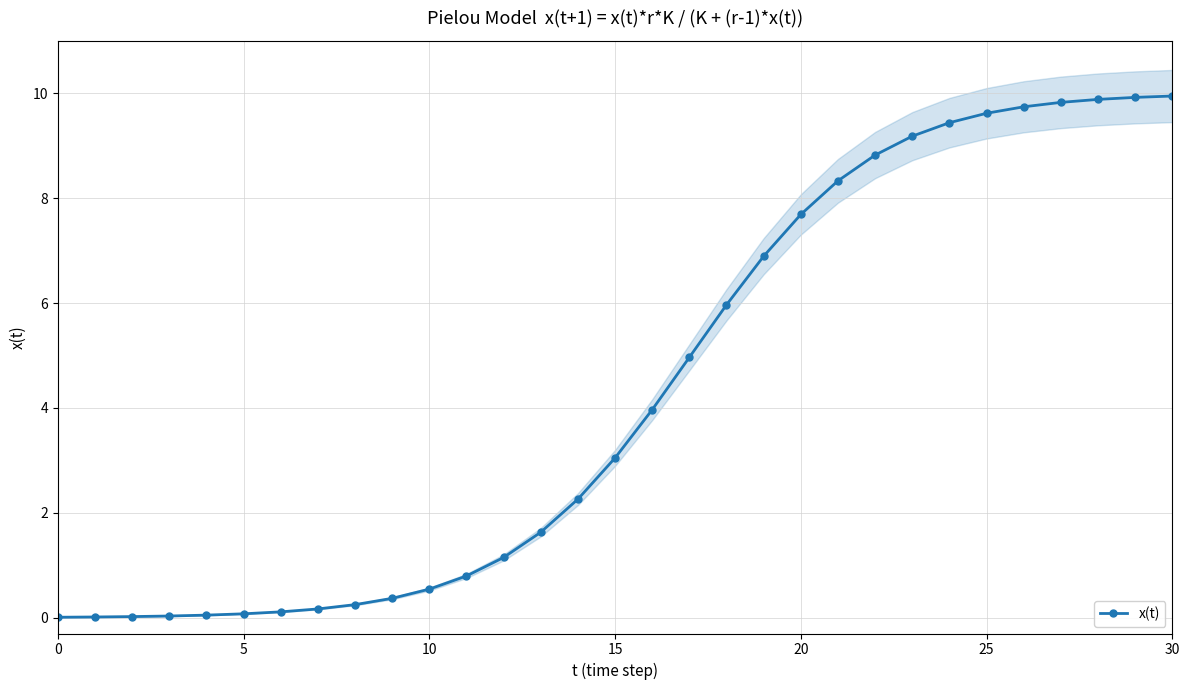

Reading left to right, list all the values displayed in this chart.

0.0	0.0	0.0	0.0	0.1	0.1	0.1	0.2	0.3	0.4	0.5	0.8	1.1	1.6	2.3	3.0	4.0	5.0	6.0	6.9	7.7	8.3	8.8	9.2	9.4	9.6	9.7	9.8	9.9	9.9	9.9